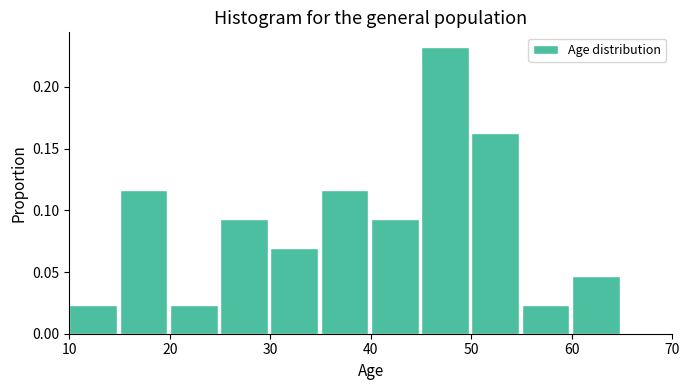

What is the height of the bar covering 10 to 15 on the x-axis? The values are not printed on the chart, so give them approximately, as read against the axis.

0.025